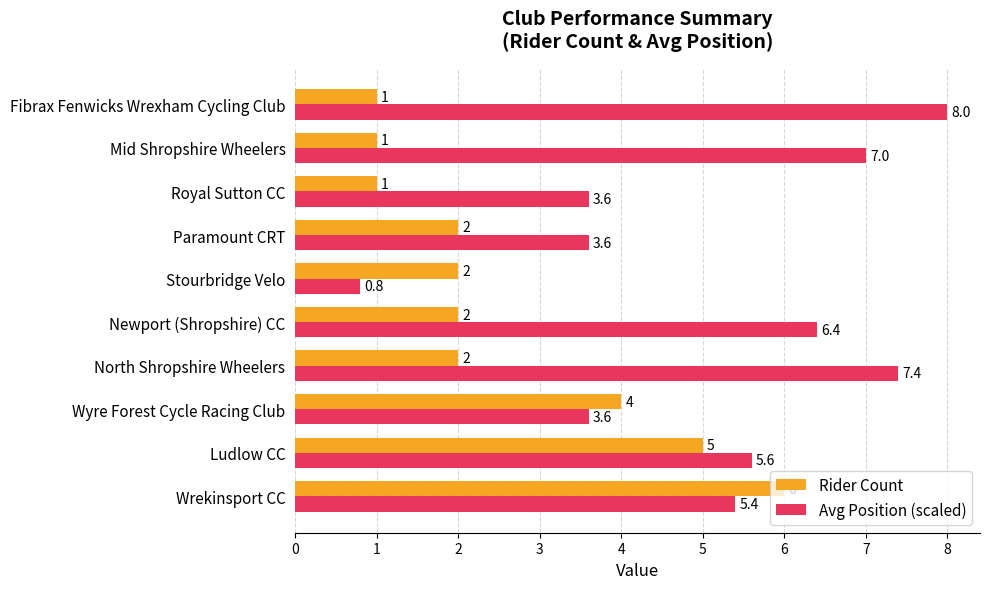

Is it true that Avg Position (scaled) equals 3.6 at Wyre Forest Cycle Racing Club?

True